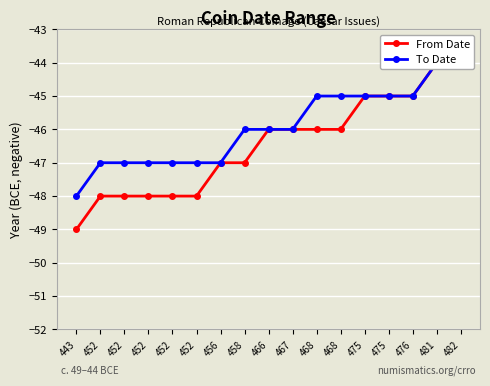

Which label corresponds to the smallest value in the chart?

443